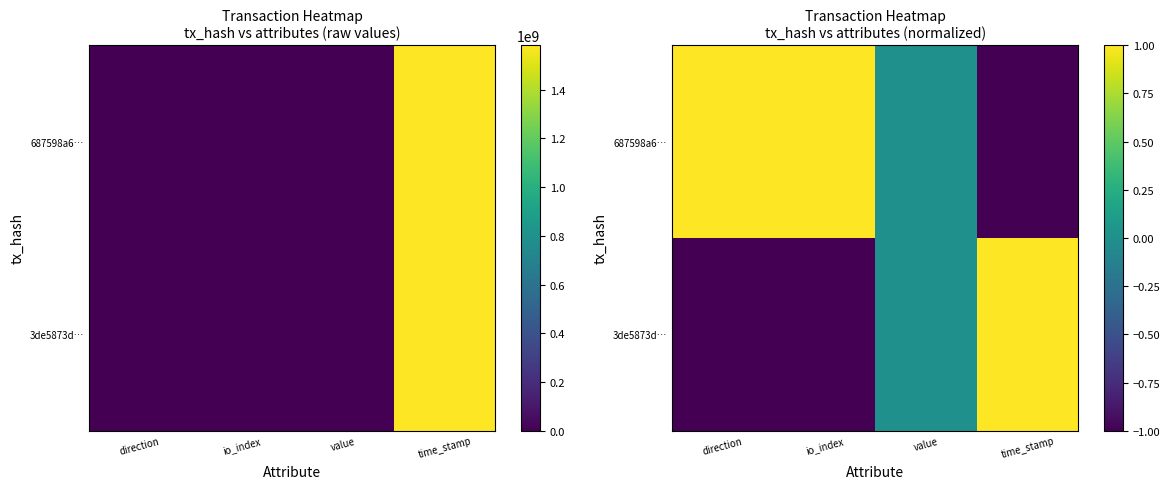

True or false: 687598a6… has a value of -2 at time_stamp.

False